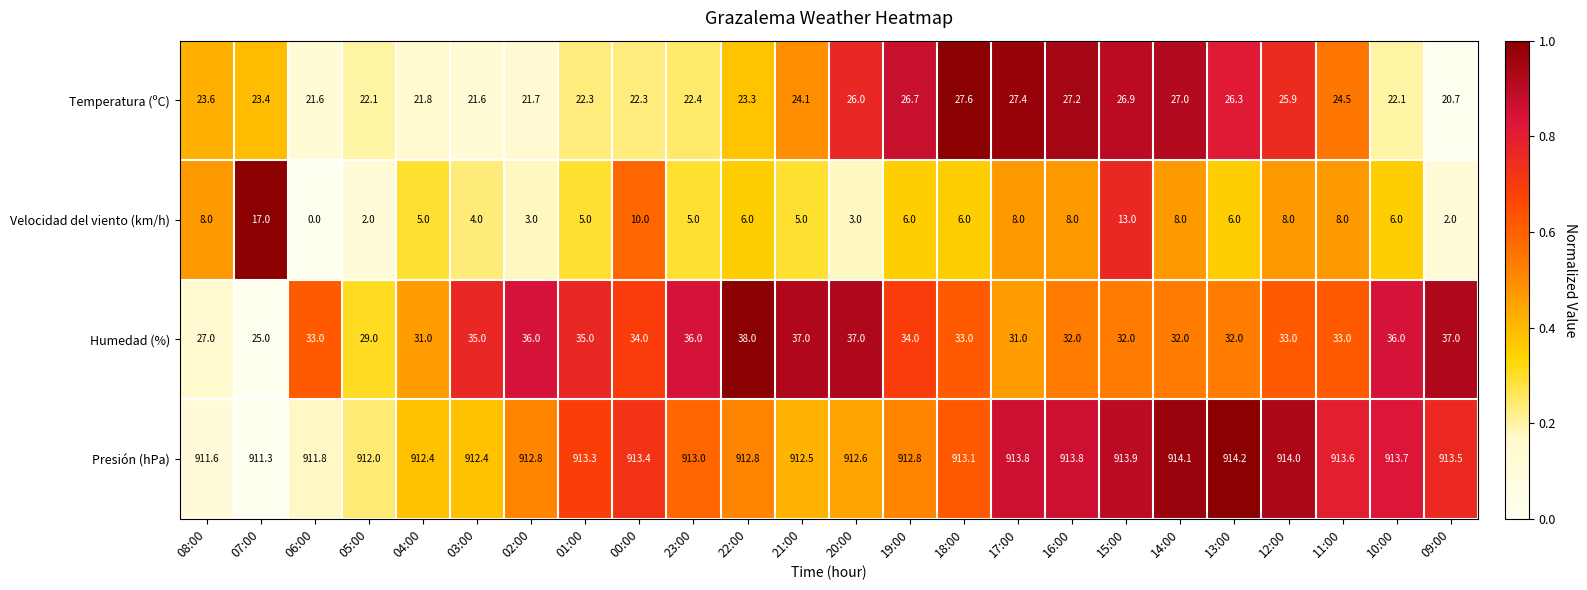

What is the difference between the maximum and minimum values in the Velocidad del viento (km/h) series?

17.0